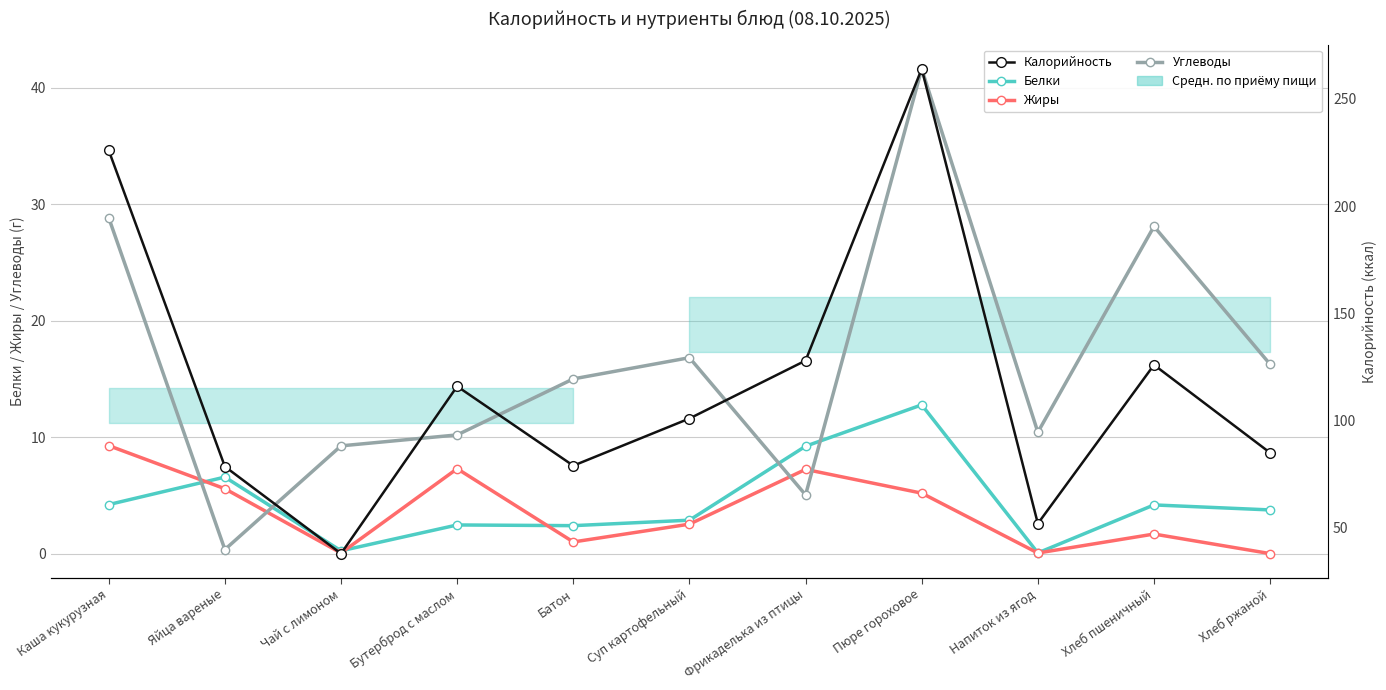

True or false: Калорийность and Белки cross at least once.

False